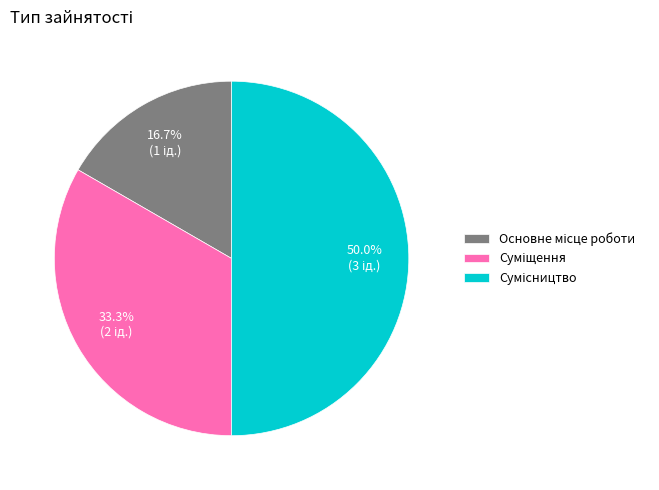

Does Сумісництво represent more than half of the total?

No